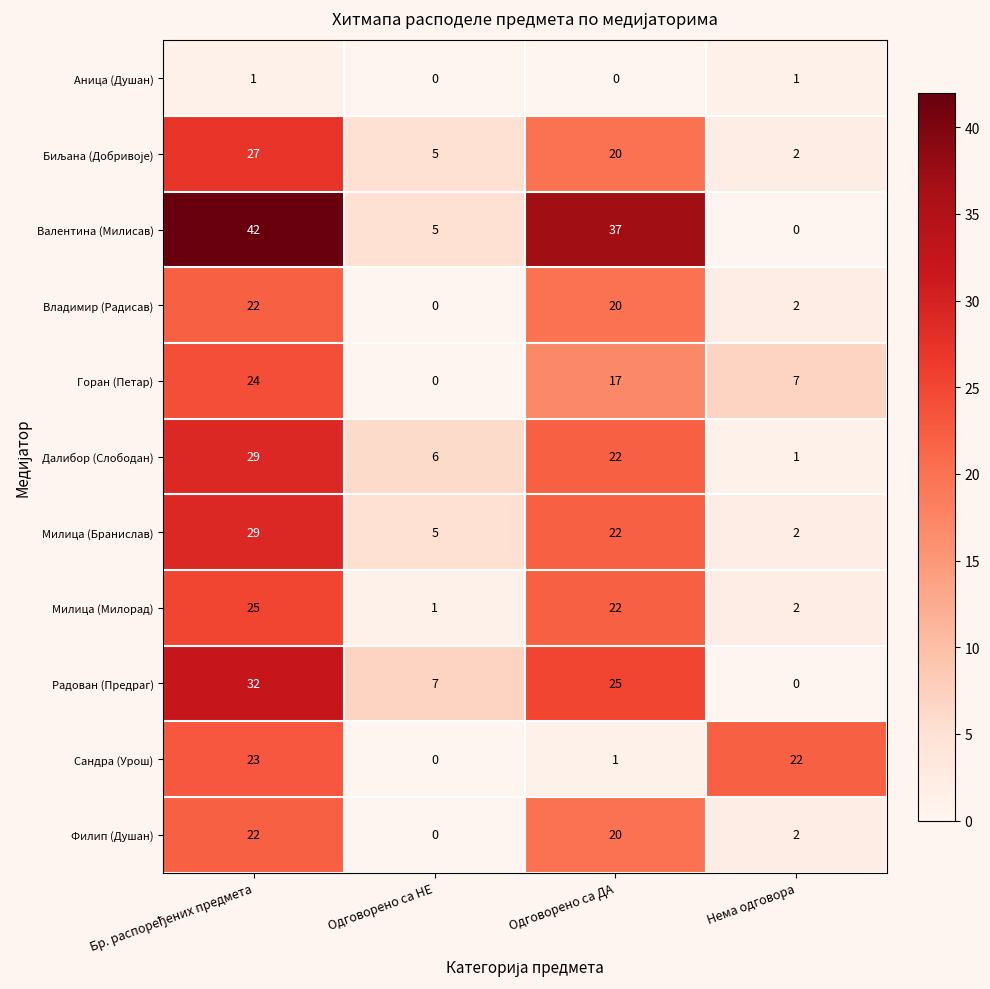

What is the difference between the highest and lowest values at Одговорено са НЕ?

7